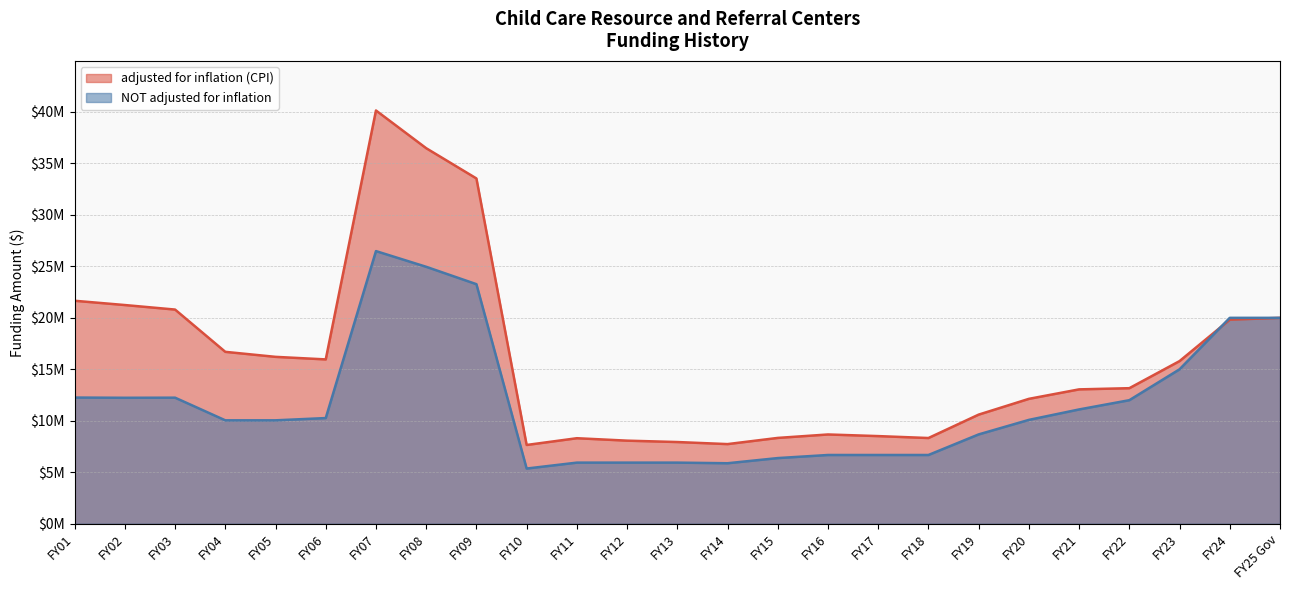

What value does the adjusted for inflation (CPI) series have at FY04?

16697464